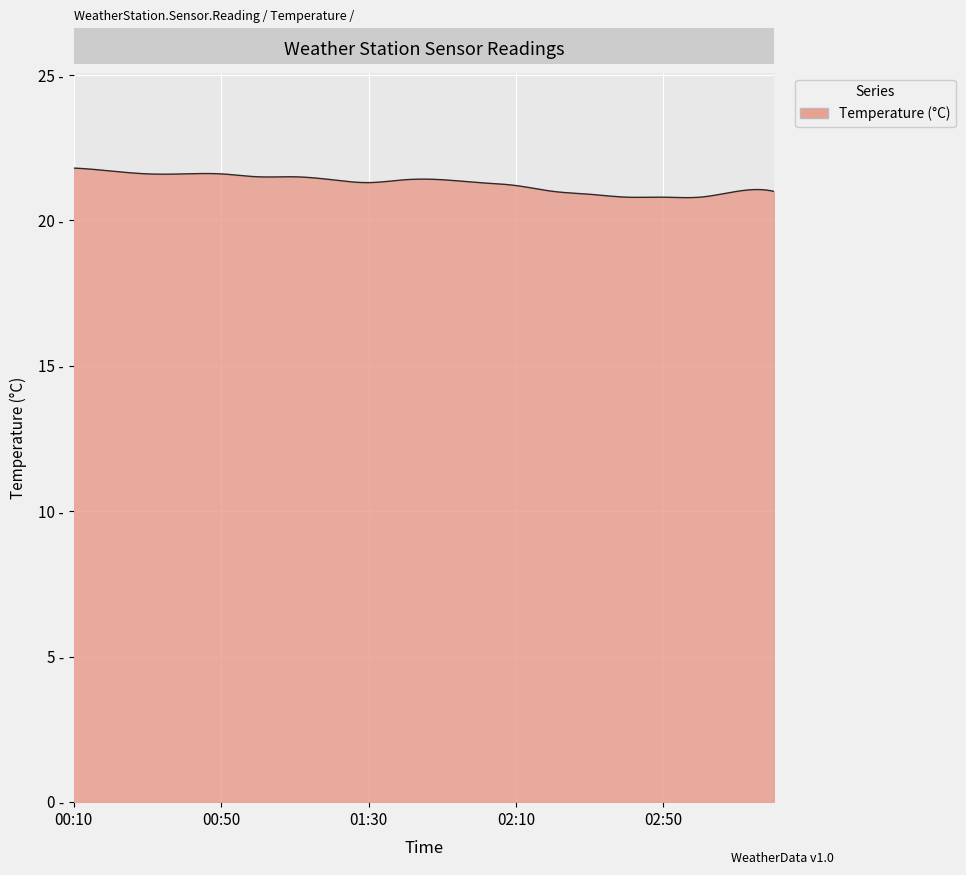

Does the chart have visible grid lines?

Yes